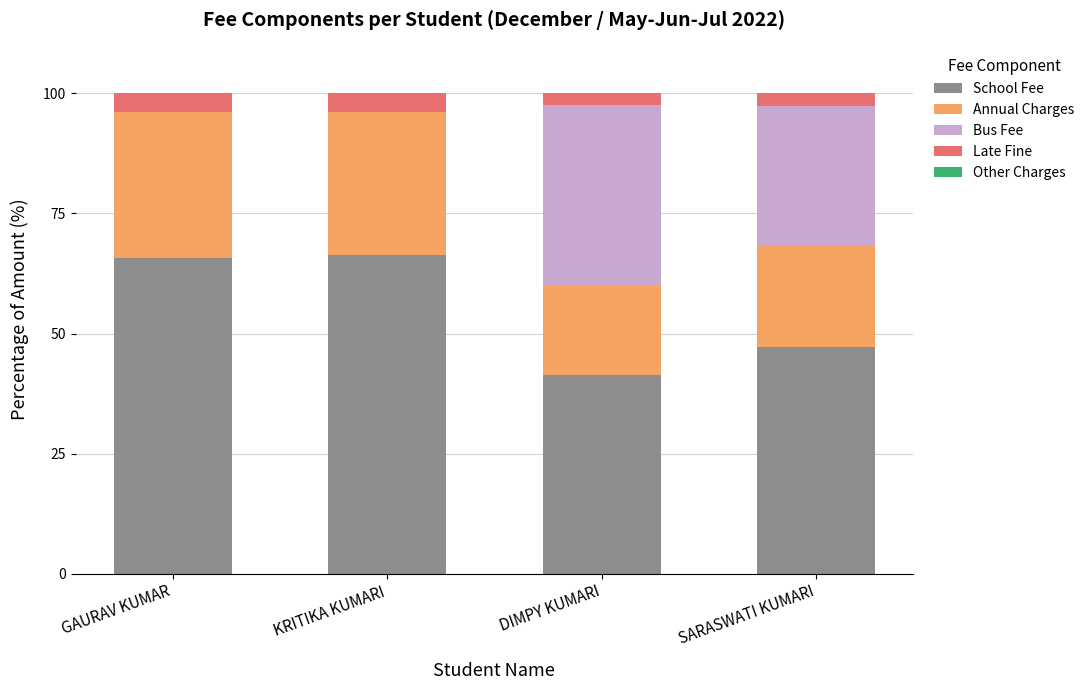

What is the total value across all series at SARASWATI KUMARI?

100.0